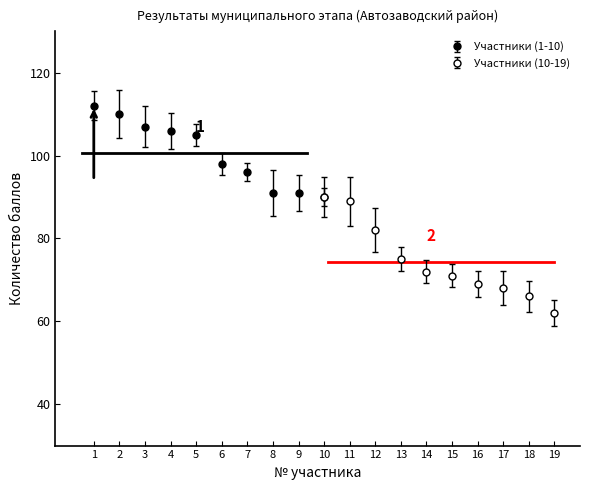

True or false: № п/п and Количество баллов intersect in this chart.

False